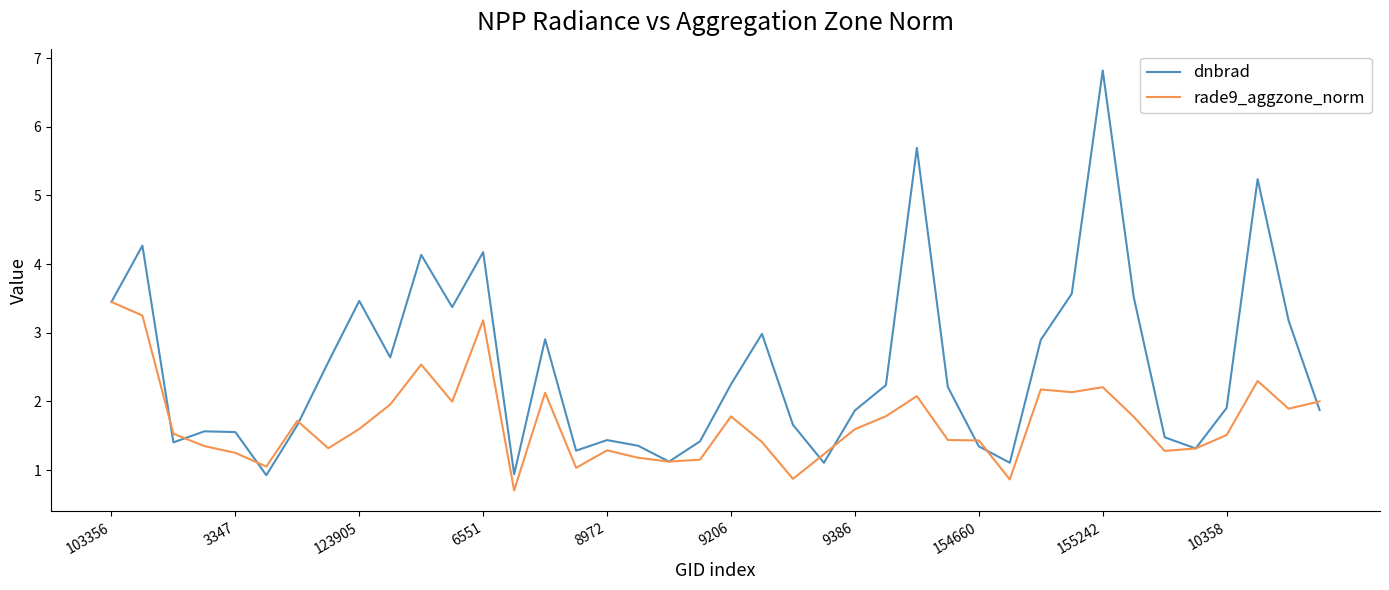

What is the maximum value for dnbrad?

6.8